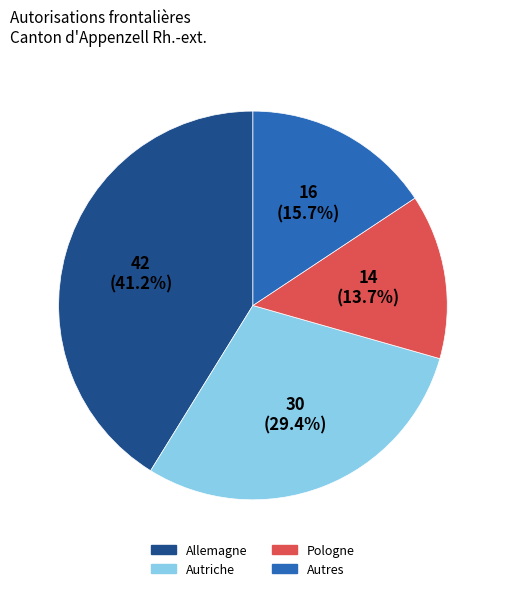

Rank the categories by value from highest to lowest.

Allemagne, Autriche, Autres, Pologne